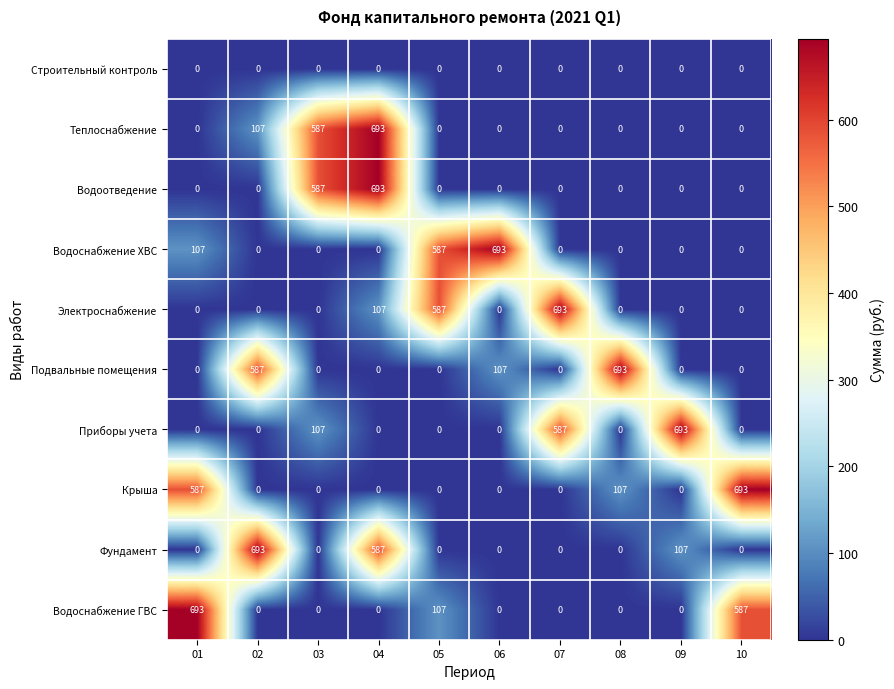

At how many categories does at least one series exceed 163?

10